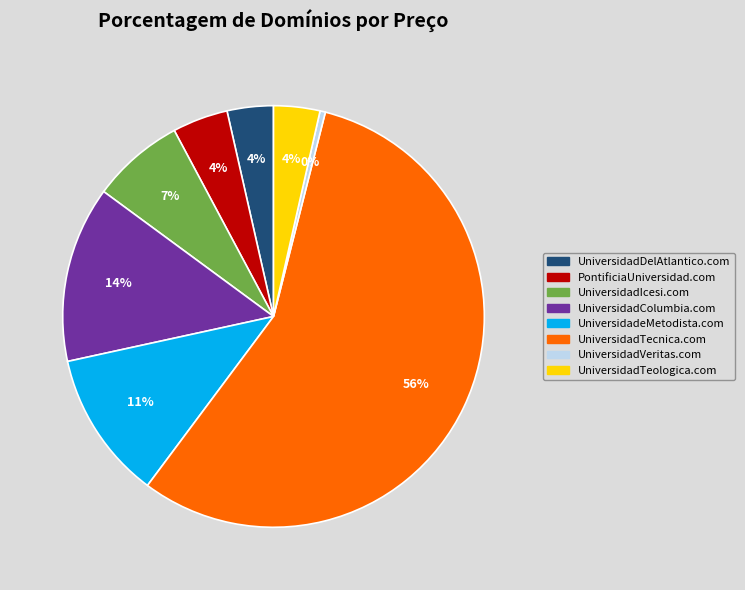

Between UniversidadIcesi.com and UniversidadTecnica.com, which is larger?

UniversidadTecnica.com